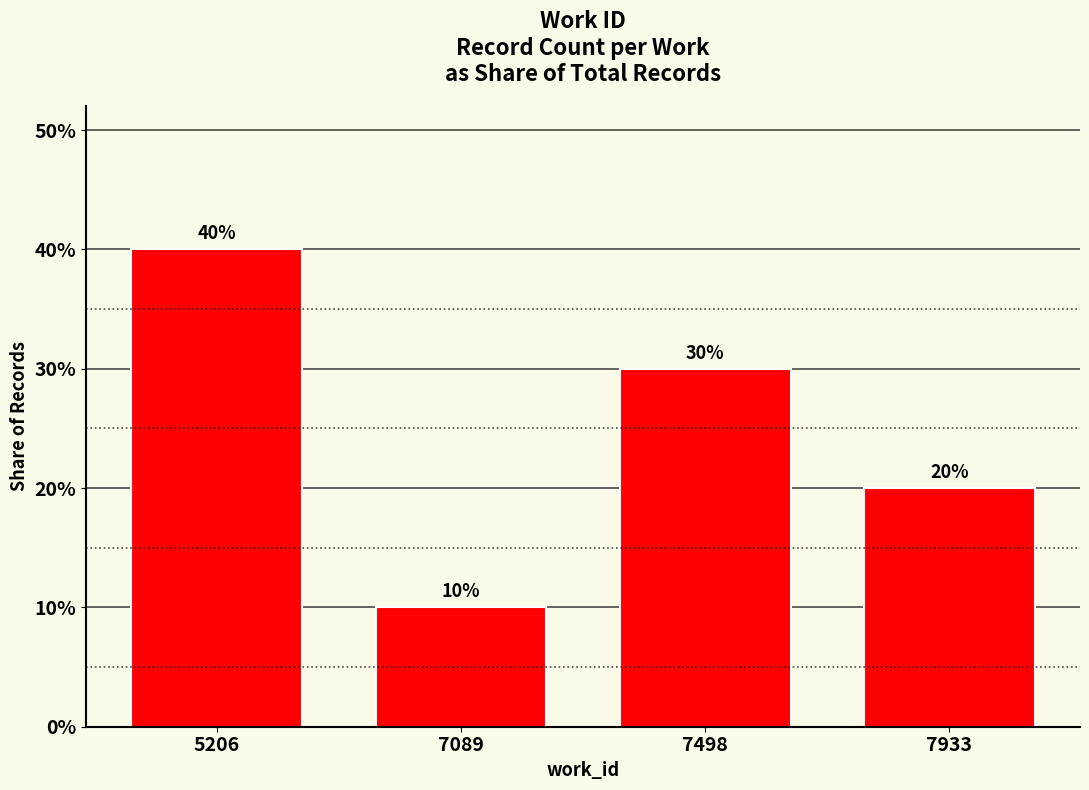

What is the sum of all values?

1.0